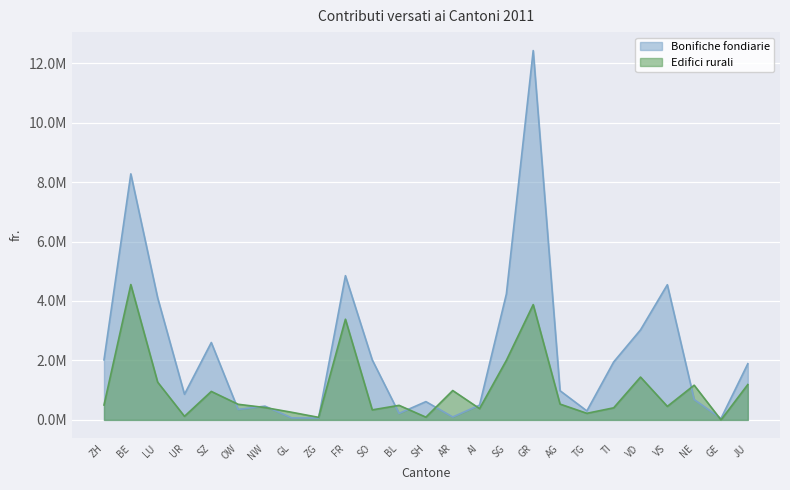

What is the lowest value of the Bonifiche fondiarie series?

48000